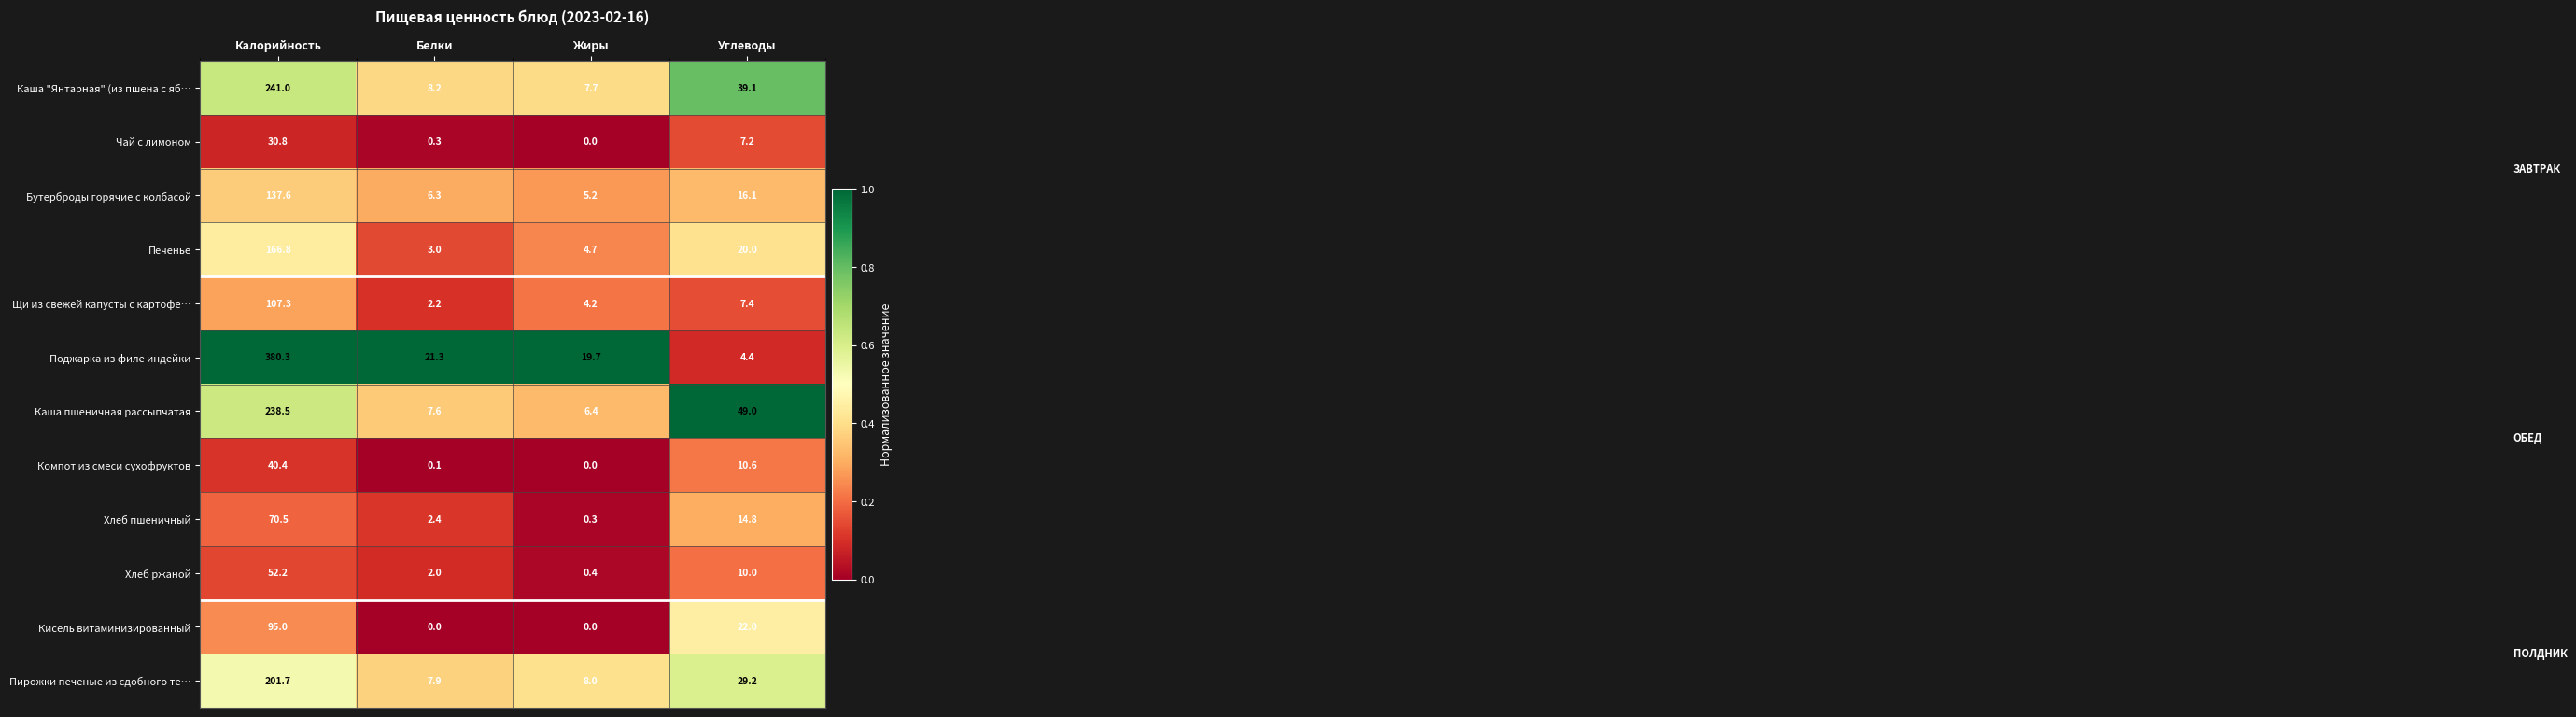

What is the lowest value of the Каша "Янтарная" (из пшена с яб… series?

7.7